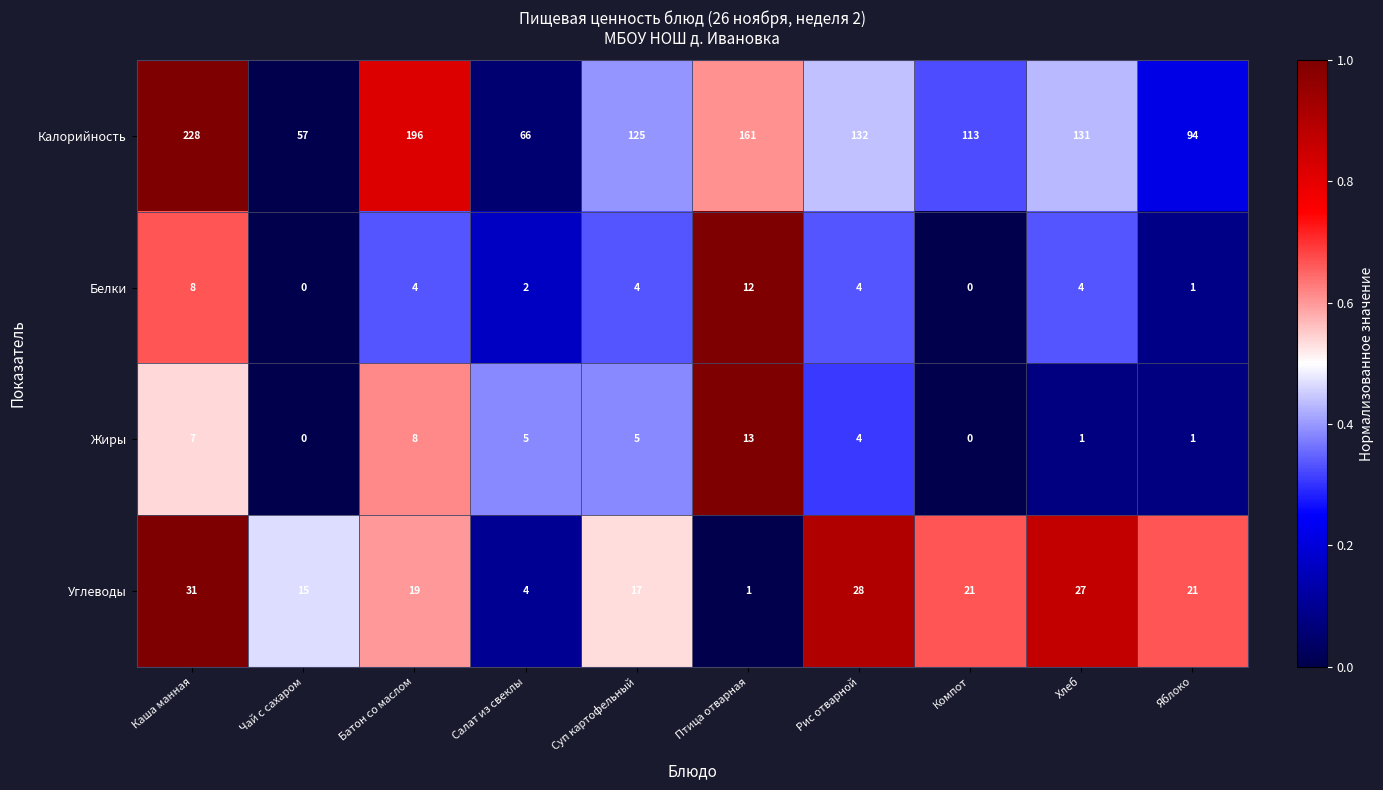

How many data points does each series have?

10